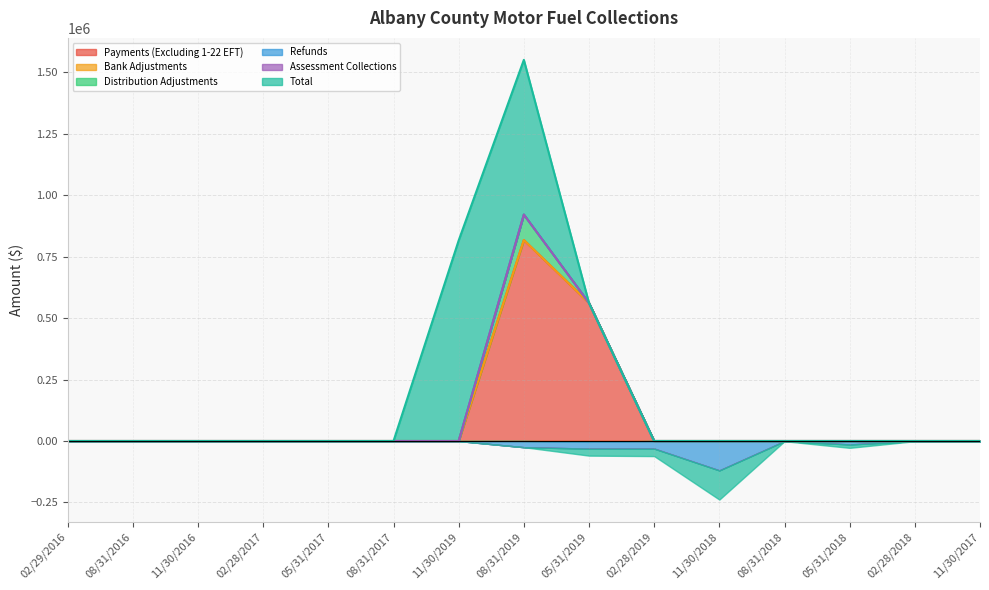

True or false: Refunds has a value of -148.6 at 08/31/2018.

False